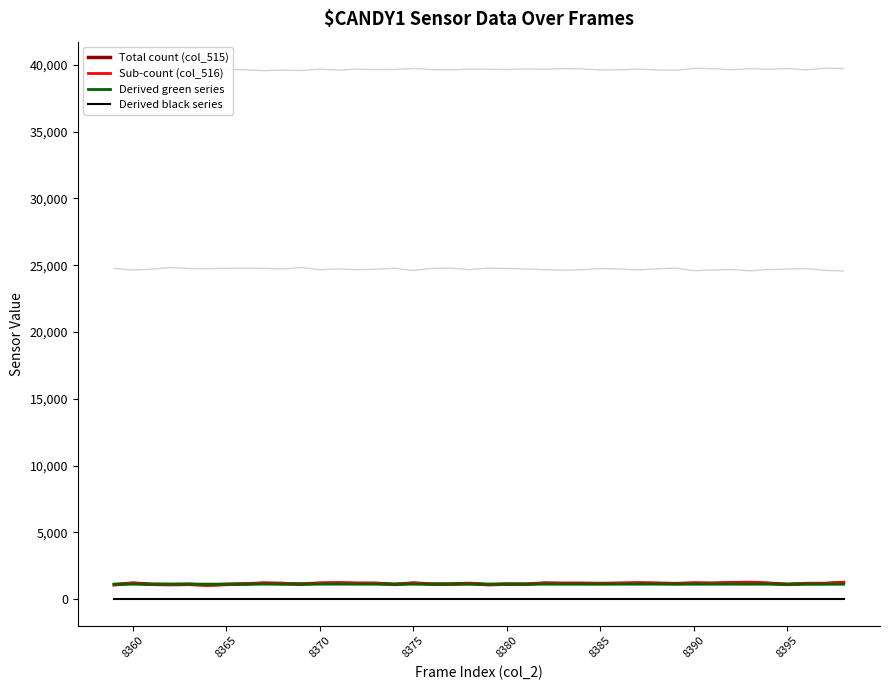

True or false: Sub-count (col_516) and Derived black series cross at least once.

False